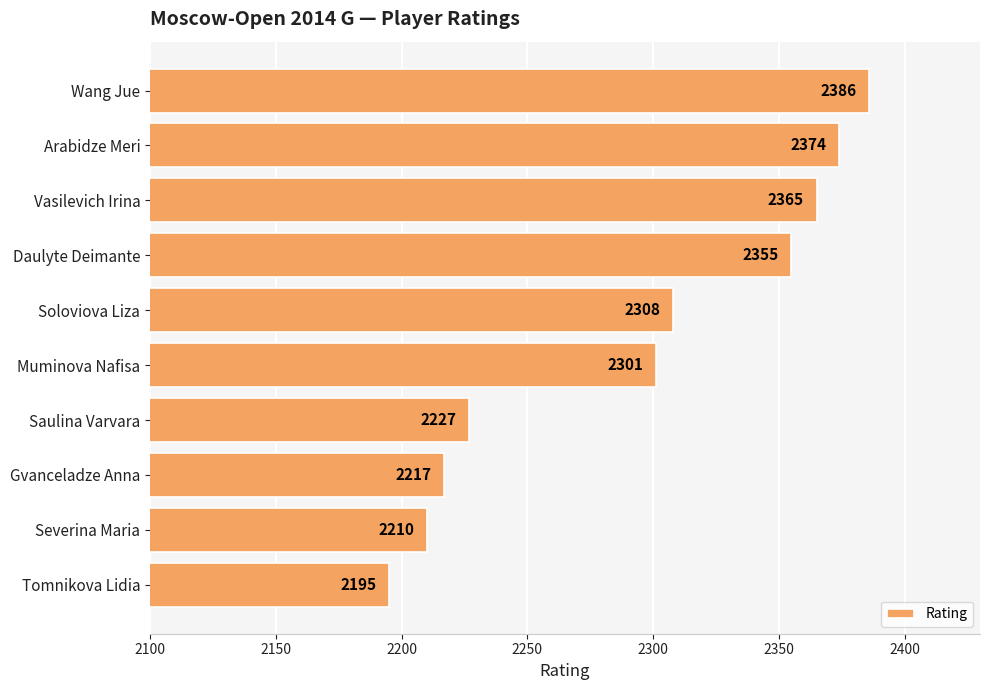

What position from the bottom is Saulina Varvara?

4